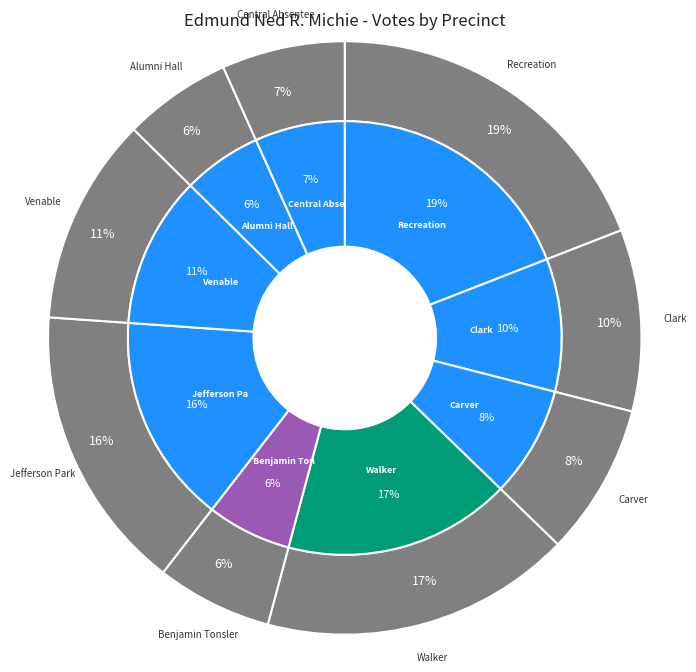

Which has a higher value, 101 - Recreation or 401 - Venable?

101 - Recreation